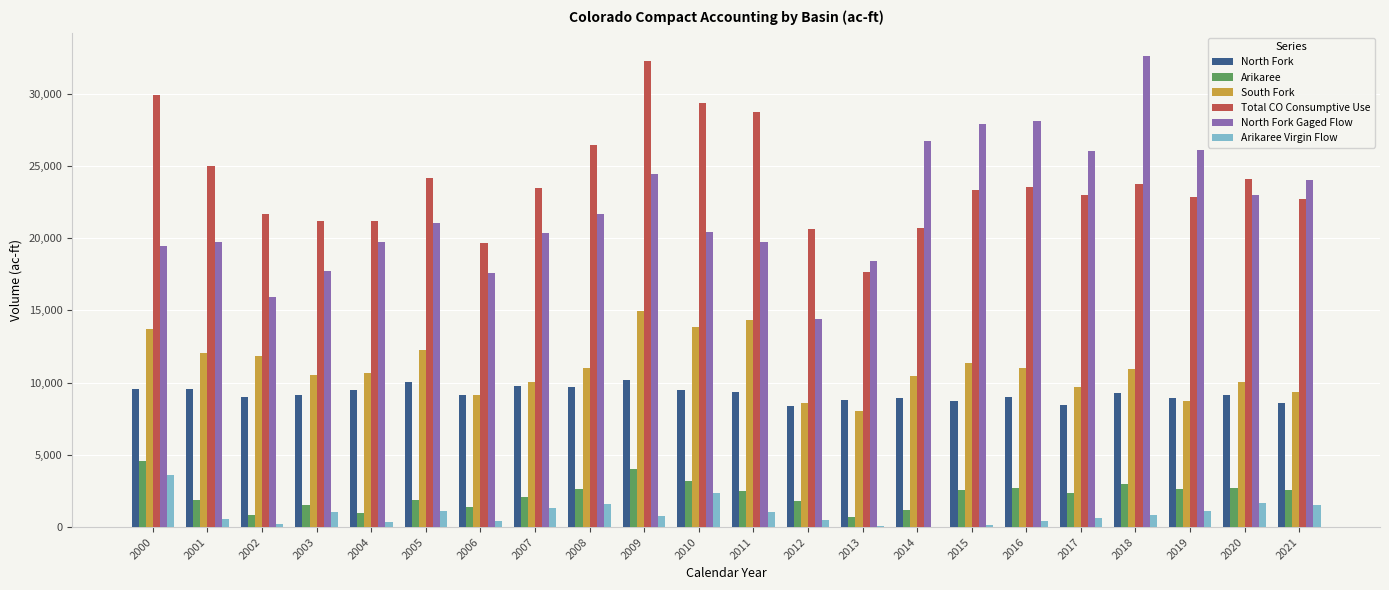

The North Fork series shows 16701.2 at 2008. True or false?

False